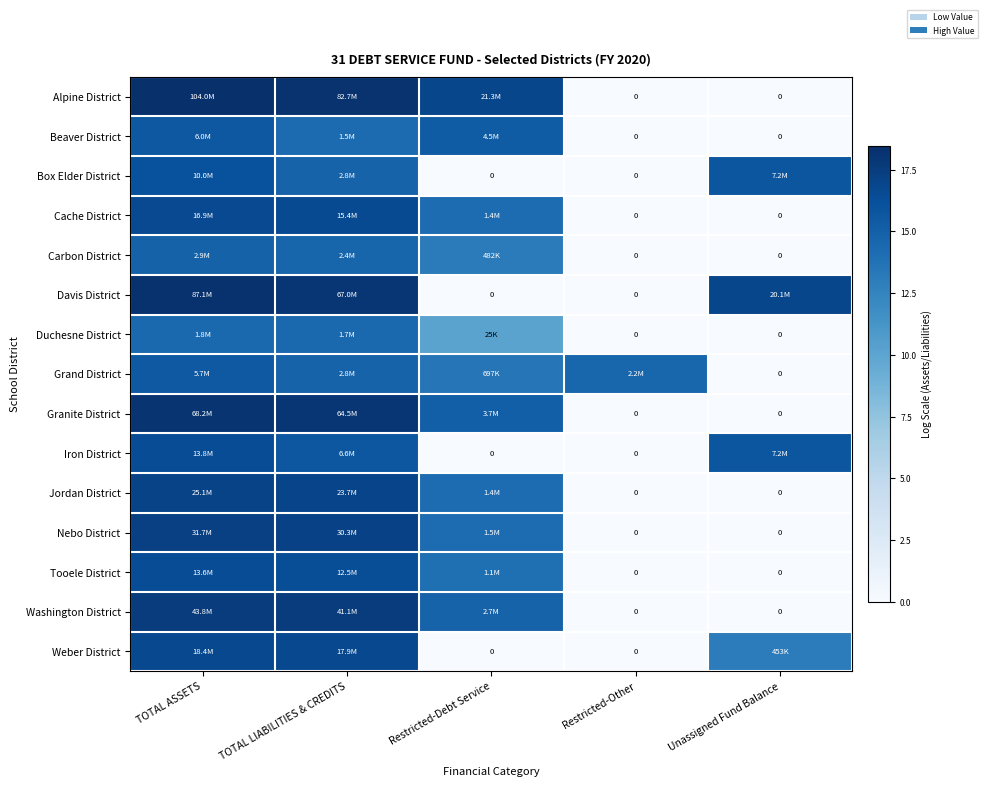

Where does the Davis District series first go above 16?

TOTAL ASSETS